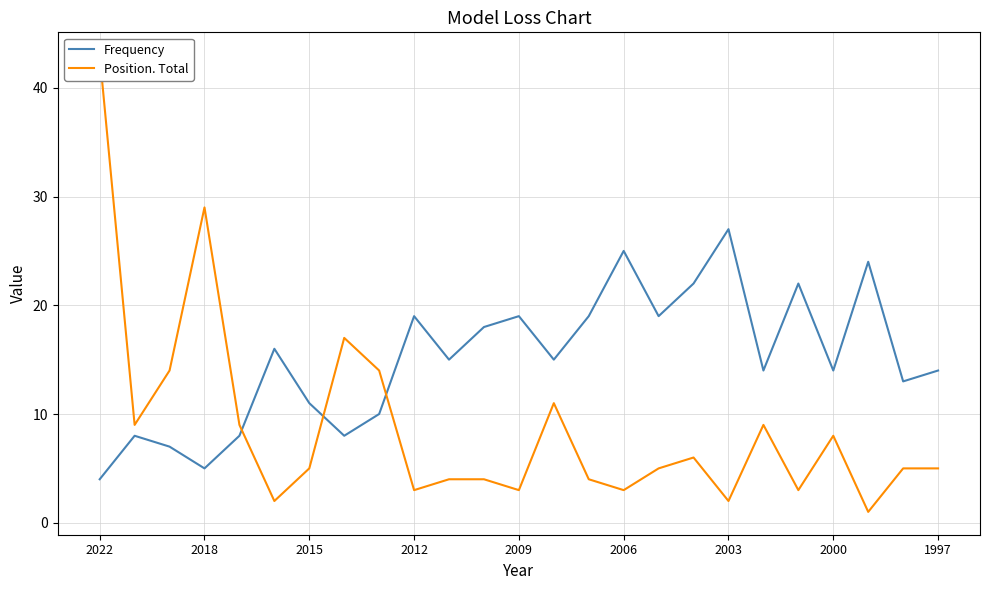

The value of Frequency at 17 is 22. True or false?

True